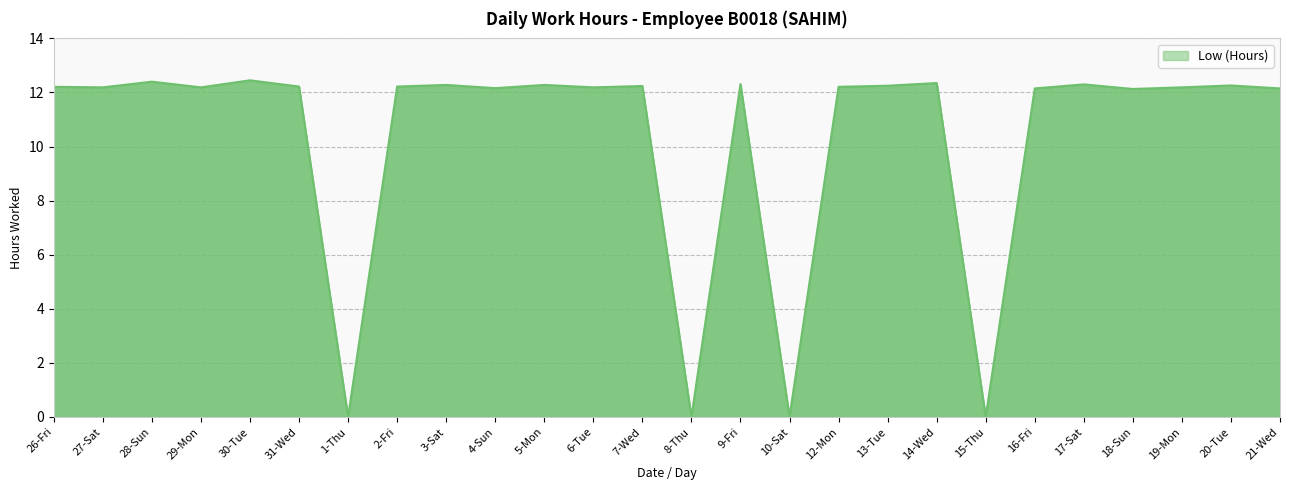

What position from the left is 5-Mon?

11